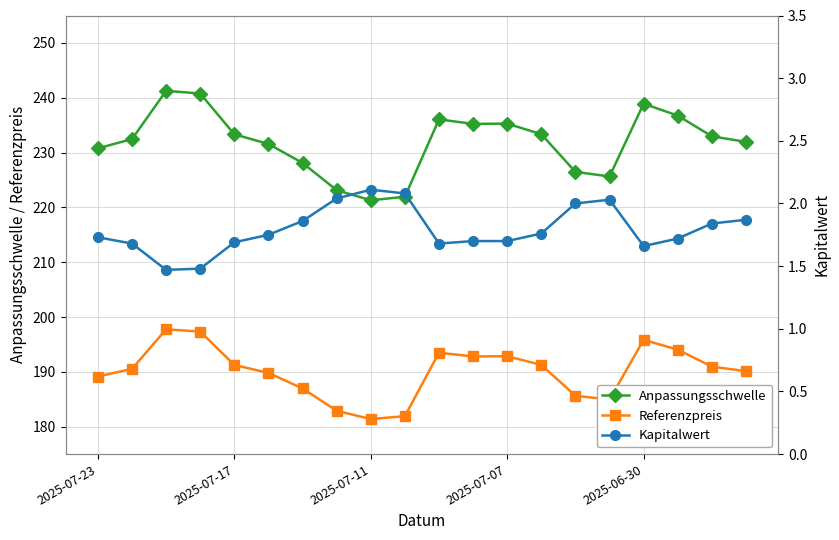

How many lines are shown in the chart?

3